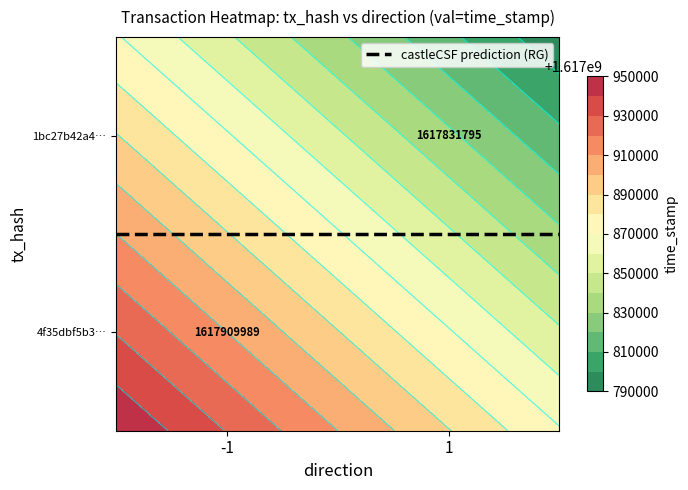

Count the 4f35dbf5b35b7da870d1a8ad9bd843876de7f83 values in the range -1 to 1617909989.

2